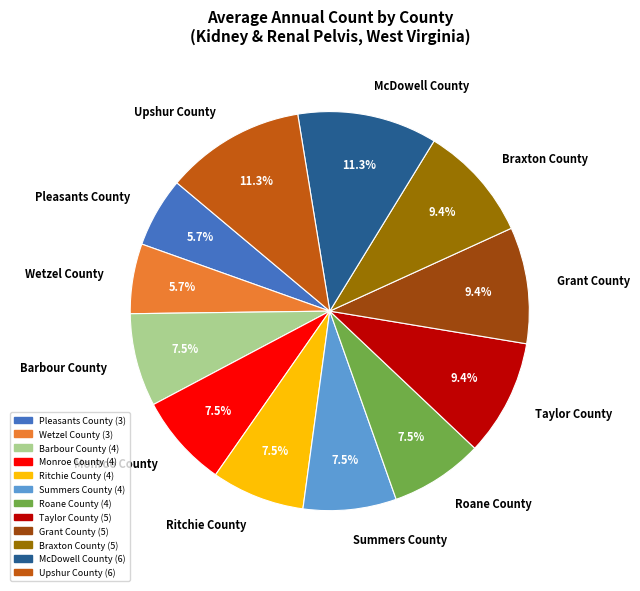

To the nearest percent, what is the combined percentage of Grant County and Pleasants County?

15%